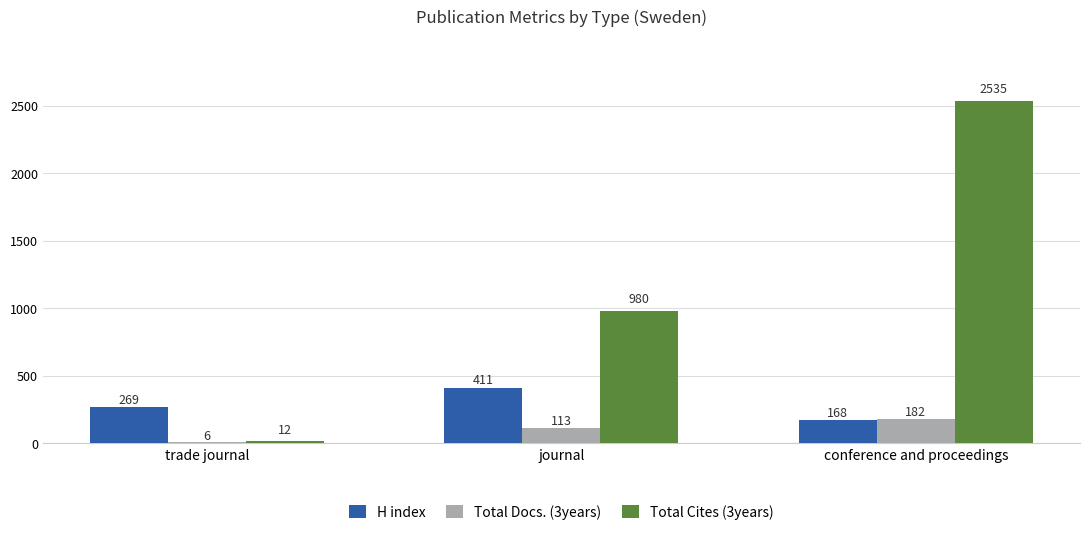

Does the chart contain stacked bars?

No